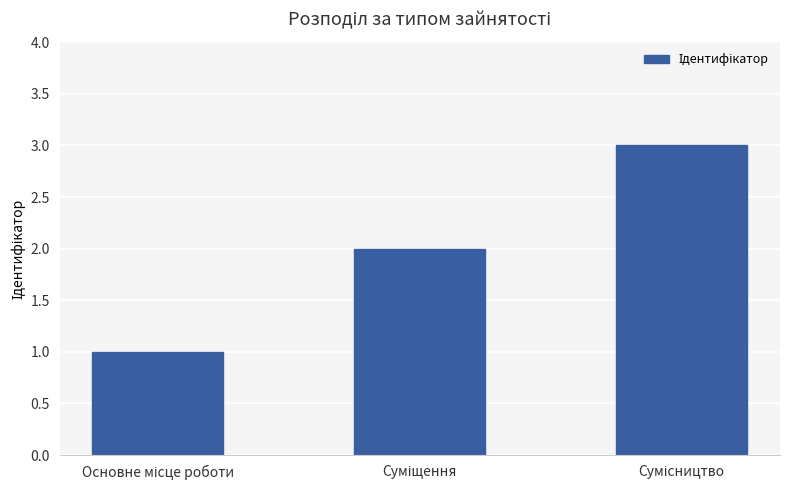

What is the greatest value displayed?

3